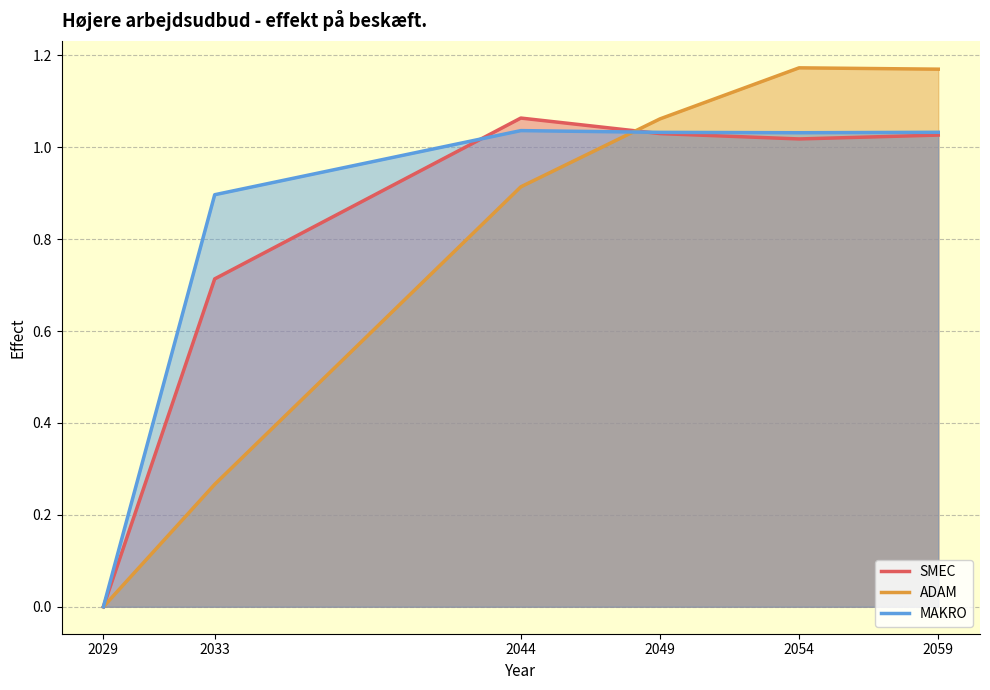

What is the average value of the ADAM series?

0.8